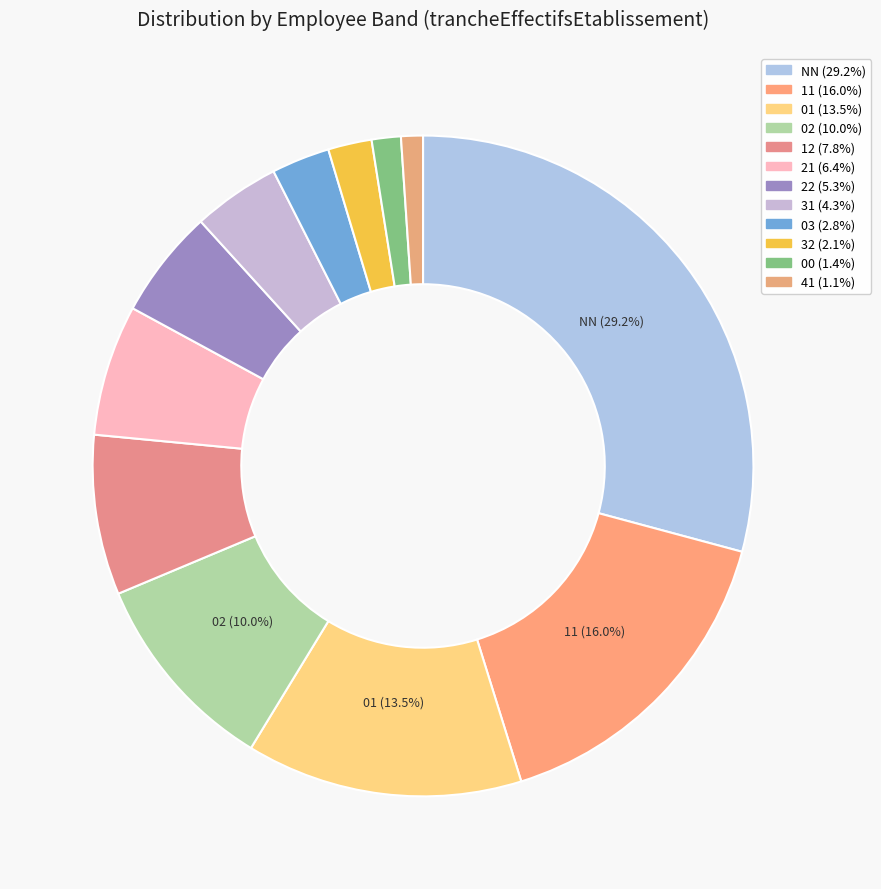

To the nearest percent, what is the difference between the 02 and 11 slice percentages?

6%